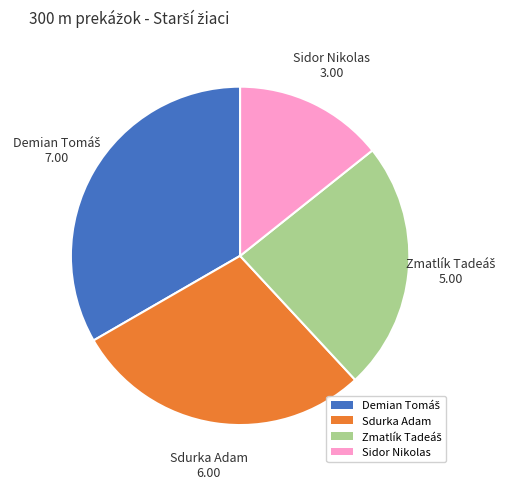

Does Sidor Nikolas account for over 50% of the chart?

No